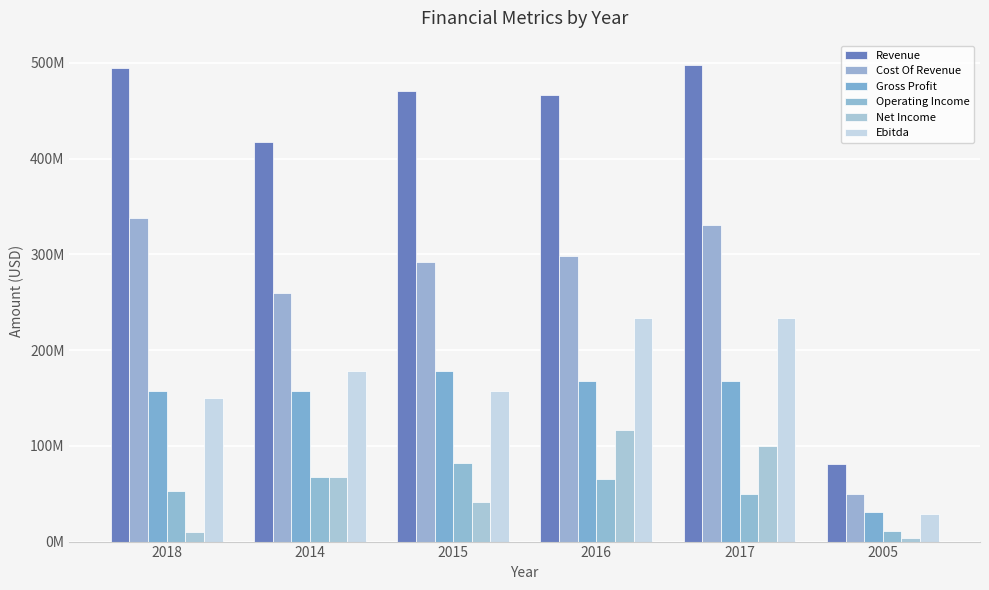

At which label is Operating Income closest to 46575500?

2017